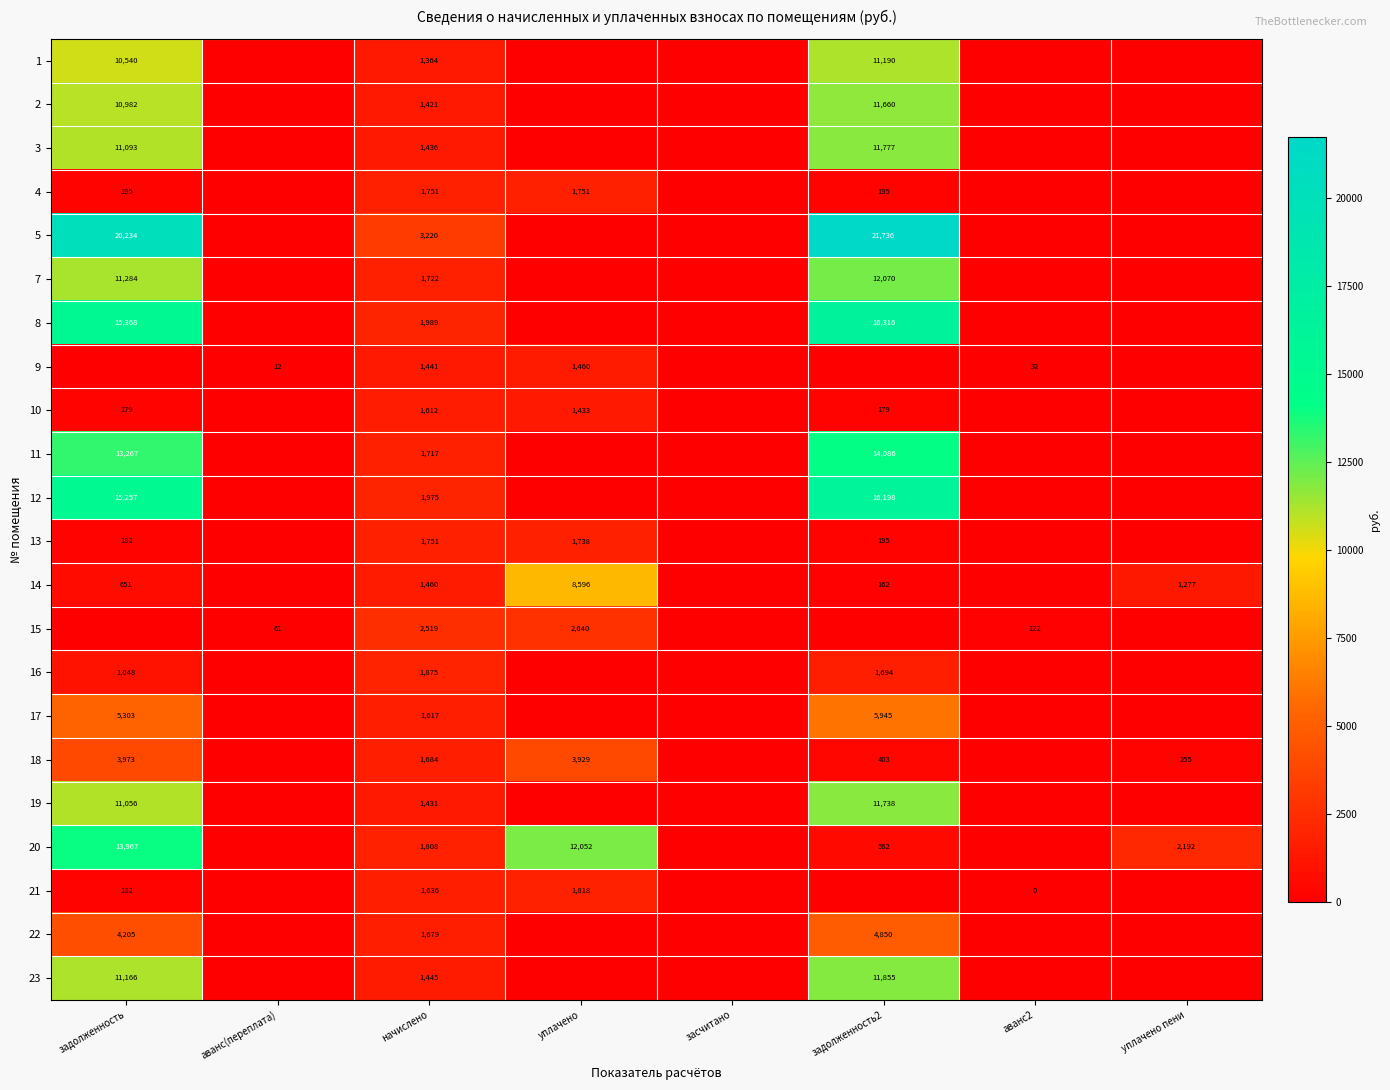

The value of 15 at уплачено is 1357.7. True or false?

False